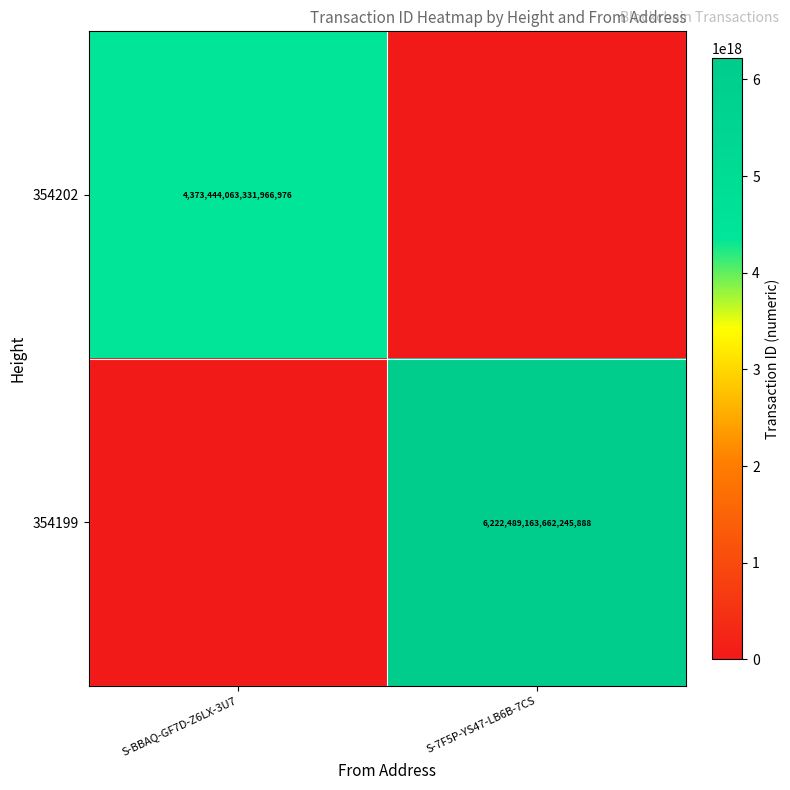

True or false: 354199 has a value of 11100433492249098240 at S-7F5P-YS47-LB6B-7CS.

False